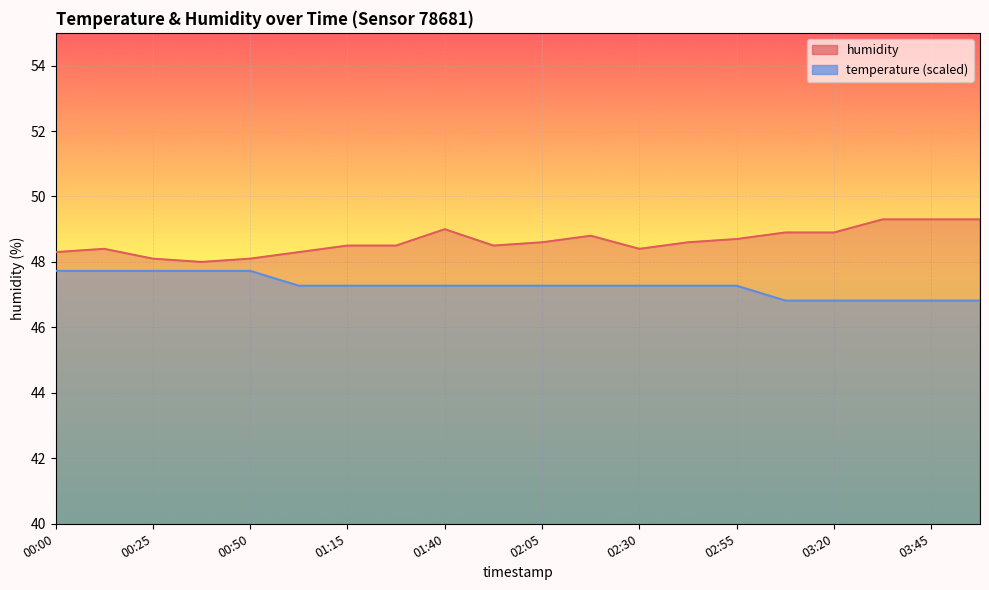

Rank the series by their maximum value, from lowest to highest.

temperature, humidity